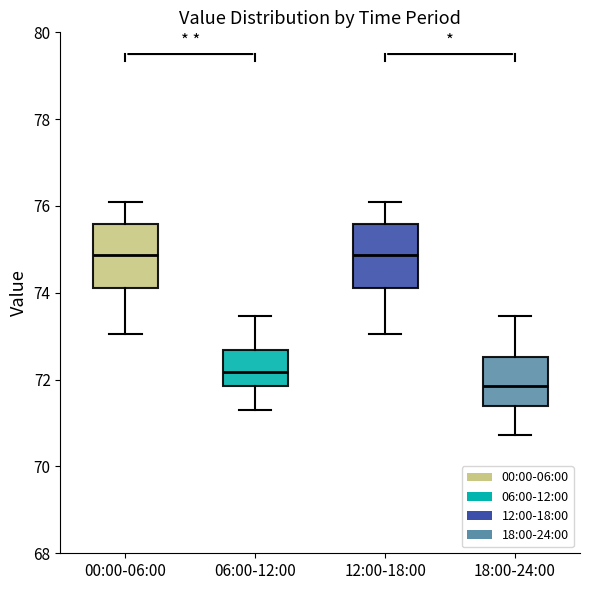

Reading left to right, read every box against the y-axis: the position of its median line, the range the box covers, and the ends of its whiskers. The values are not printed on the chart, so give them approximately, as read against the axis.

00:00-06:00: median 74.8, box 74.2 to 75.6, whiskers 73.0 to 76.2
06:00-12:00: median 72.2, box 71.8 to 72.6, whiskers 71.4 to 73.4
12:00-18:00: median 74.8, box 74.2 to 75.6, whiskers 73.0 to 76.2
18:00-24:00: median 71.8, box 71.4 to 72.6, whiskers 70.8 to 73.4